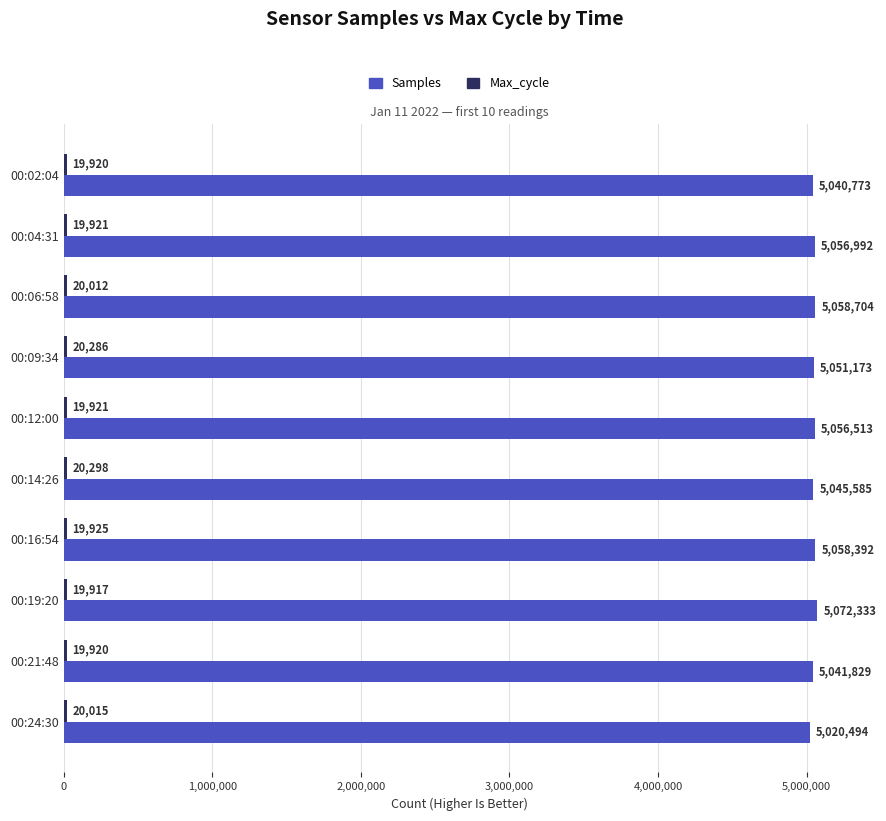

List the labels in order of Samples value, largest first.

00:19:20, 00:06:58, 00:16:54, 00:04:31, 00:12:00, 00:09:34, 00:14:26, 00:21:48, 00:02:04, 00:24:30